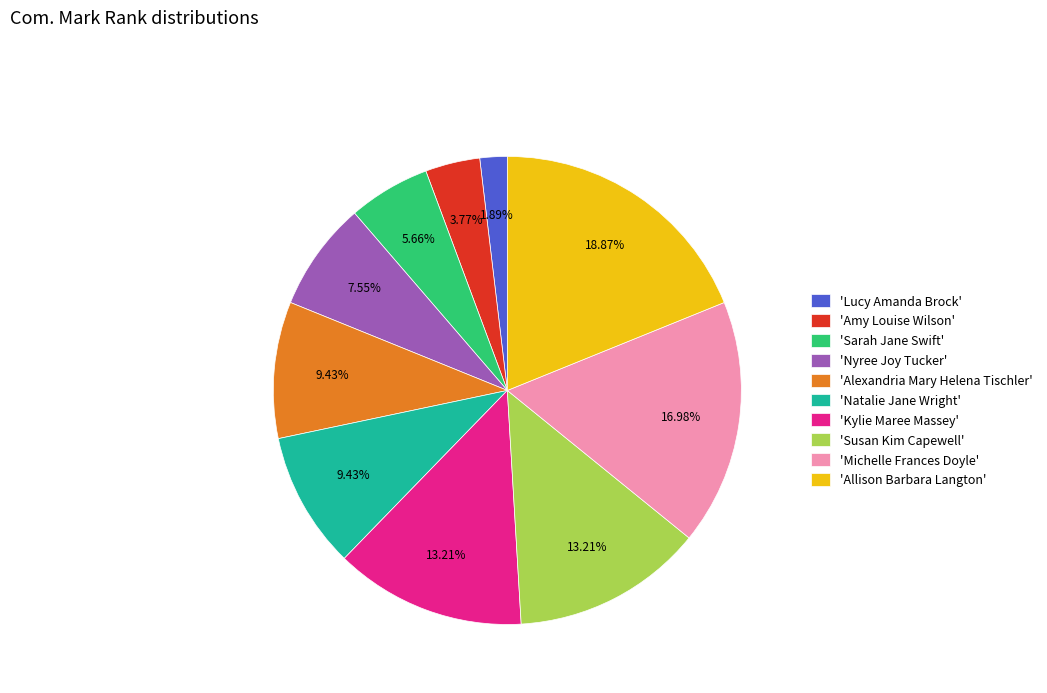

Which has a higher value, 'Sarah Jane Swift' or 'Allison Barbara Langton'?

'Allison Barbara Langton'